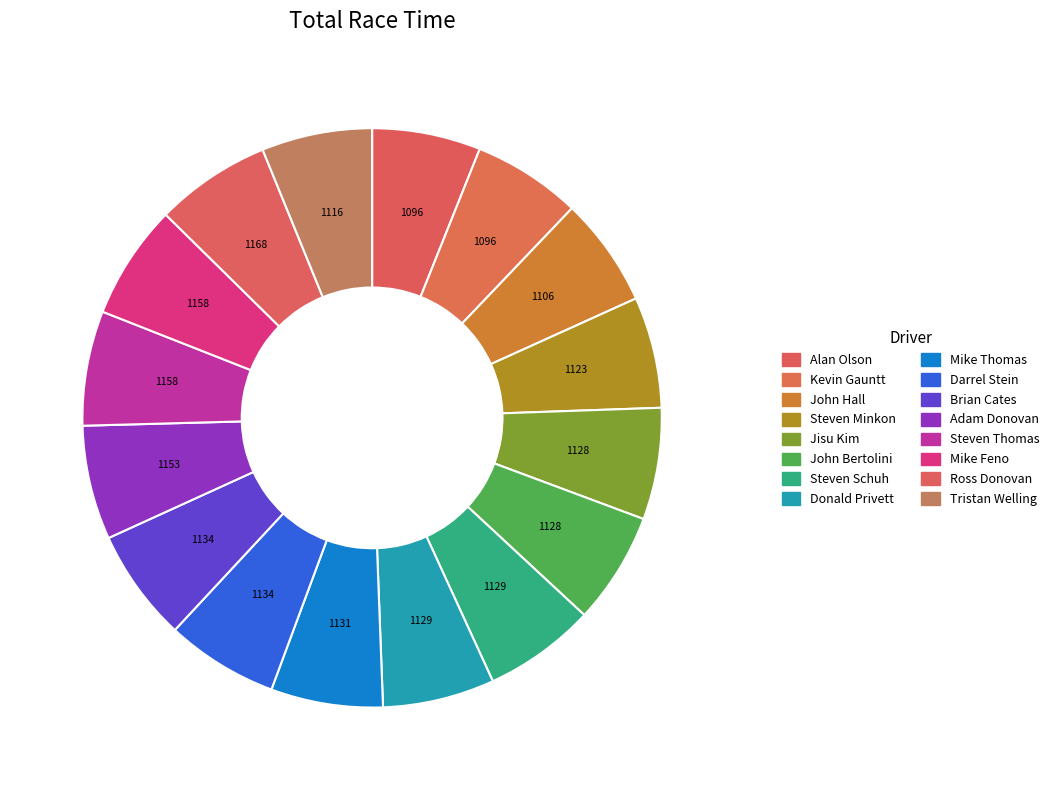

Count the number of slices in the pie.

16